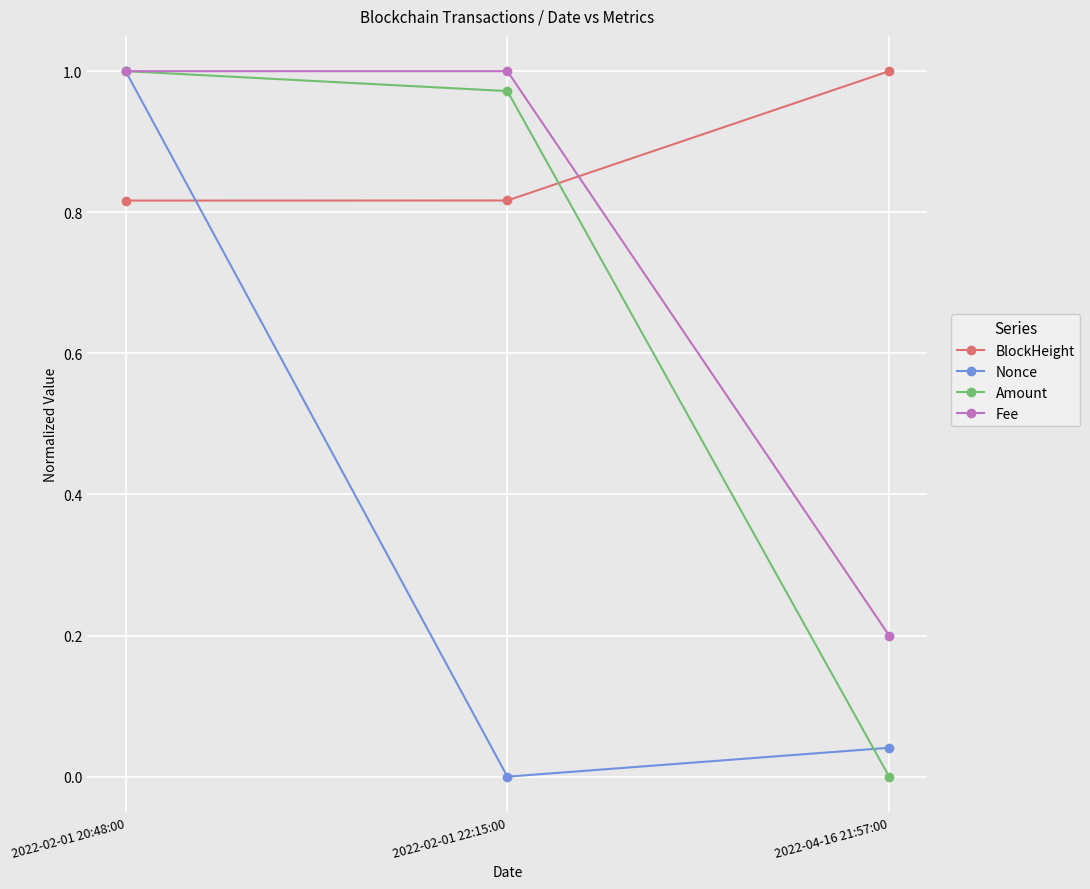

At how many categories does at least one series exceed 0?

3